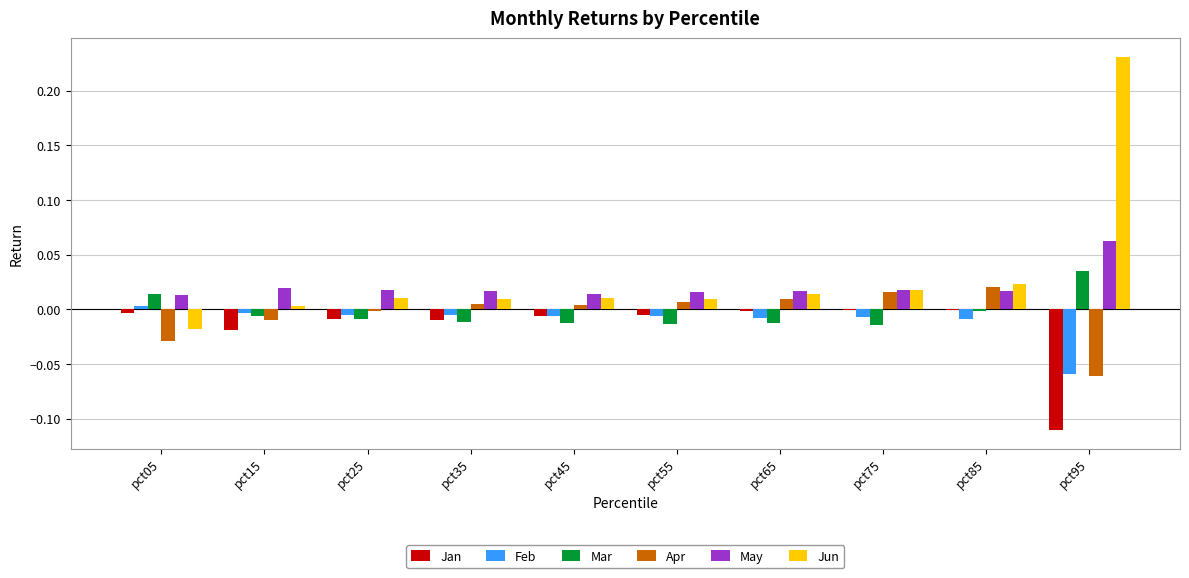

Is the value of May at pct75 greater than the value of Feb at pct95?

Yes